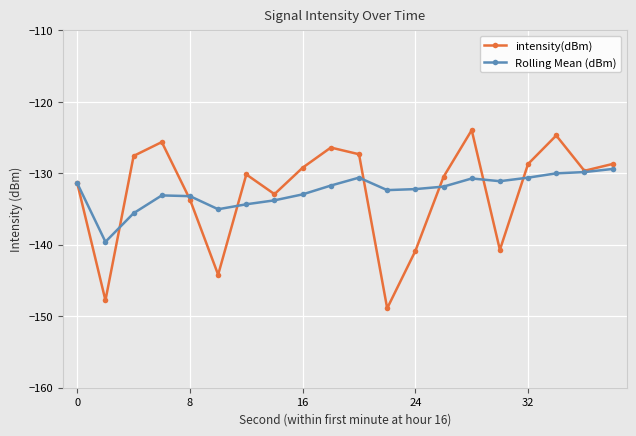

Which series has the largest range (max minus min)?

intensity(dBm)